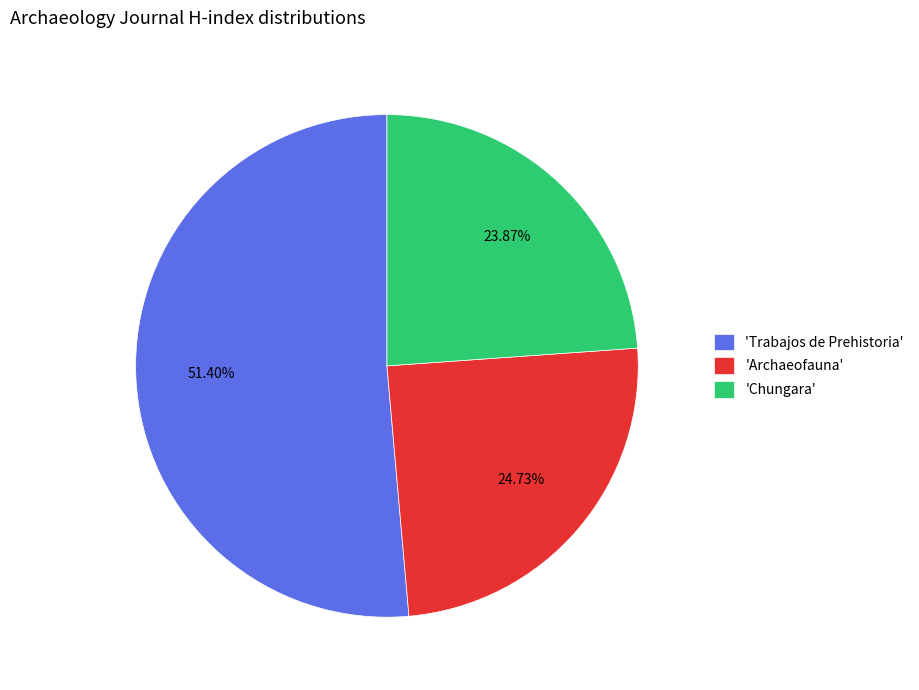

Approximately how many times larger is the value at 'Chungara' compared to 'Trabajos de Prehistoria'?

0.5